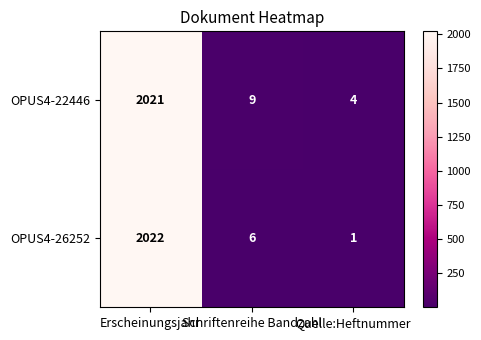

Which category has the lowest value in the OPUS4-26252 series?

Quelle:Heftnummer